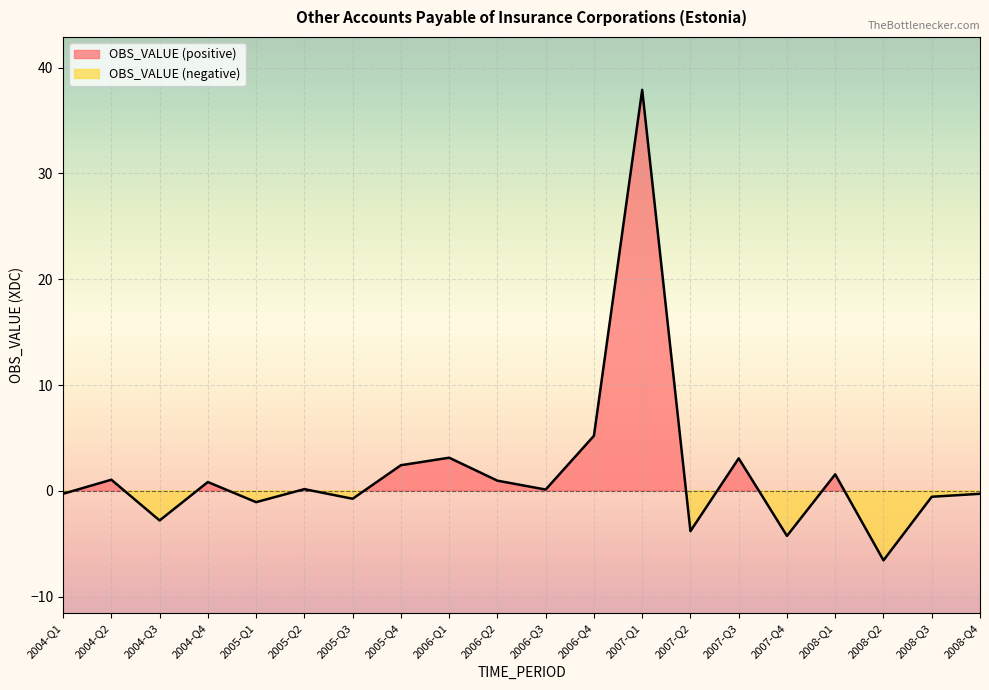

How many data points are less than 0?

9